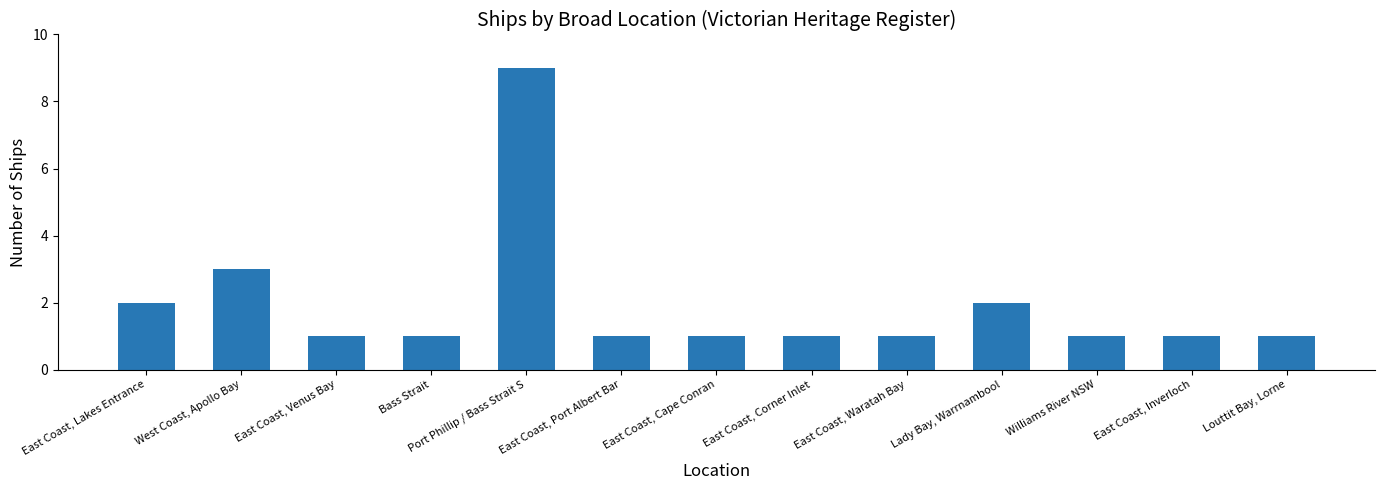

At which label is the value closest to 5?

West Coast, Apollo Bay